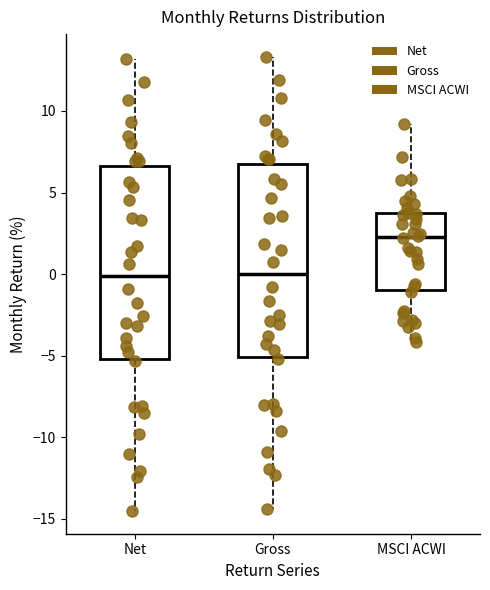

Reading left to right, transcribe this box plot: for each box, give where its median line is, the range the box spans, and where its two whiskers end, as read against the y-axis. The values are not printed on the chart, so give them approximately, as read against the axis.

Net: median 0.0, box -5.0 to 6.5, whiskers -14.5 to 13.0
Gross: median 0.0, box -5.0 to 6.5, whiskers -14.5 to 13.5
MSCI ACWI: median 2.5, box -1.0 to 3.5, whiskers -4.0 to 9.0